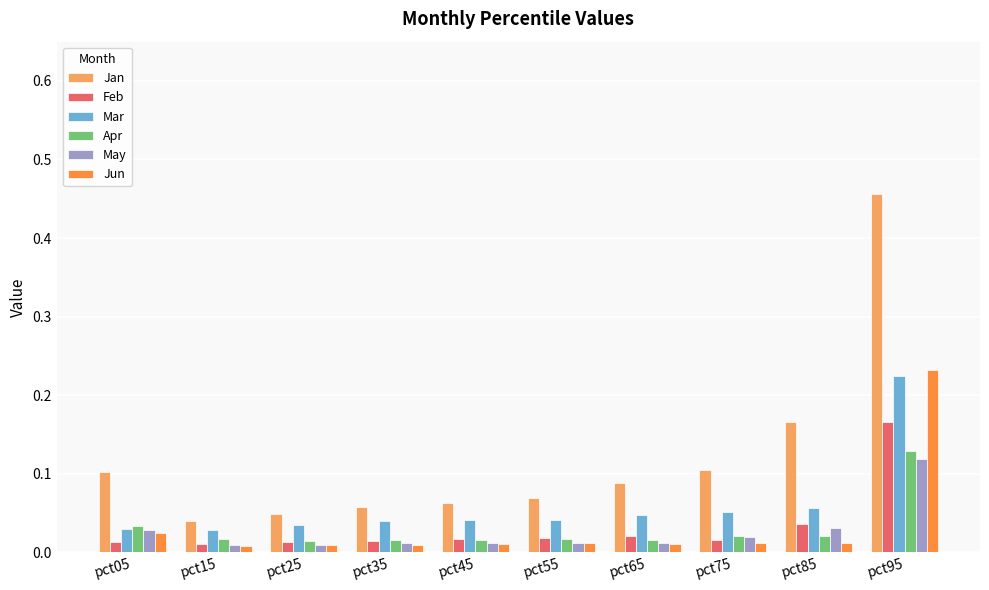

True or false: Jun has a value of 0.1 at pct95.

False